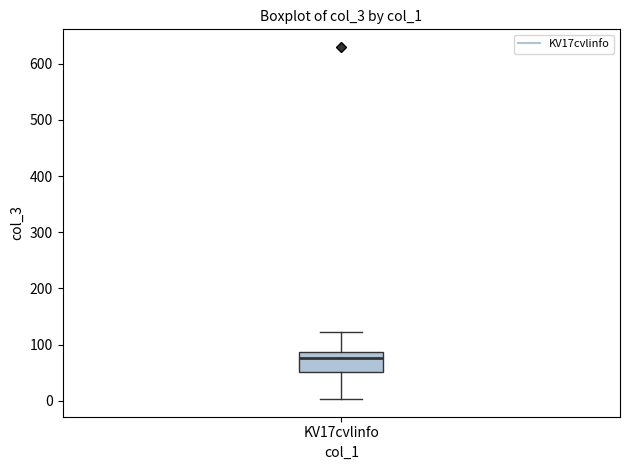

Where does the lower whisker of the box for KV17cvlinfo end on the y-axis? The values are not printed on the chart, so give them approximately, as read against the axis.

0